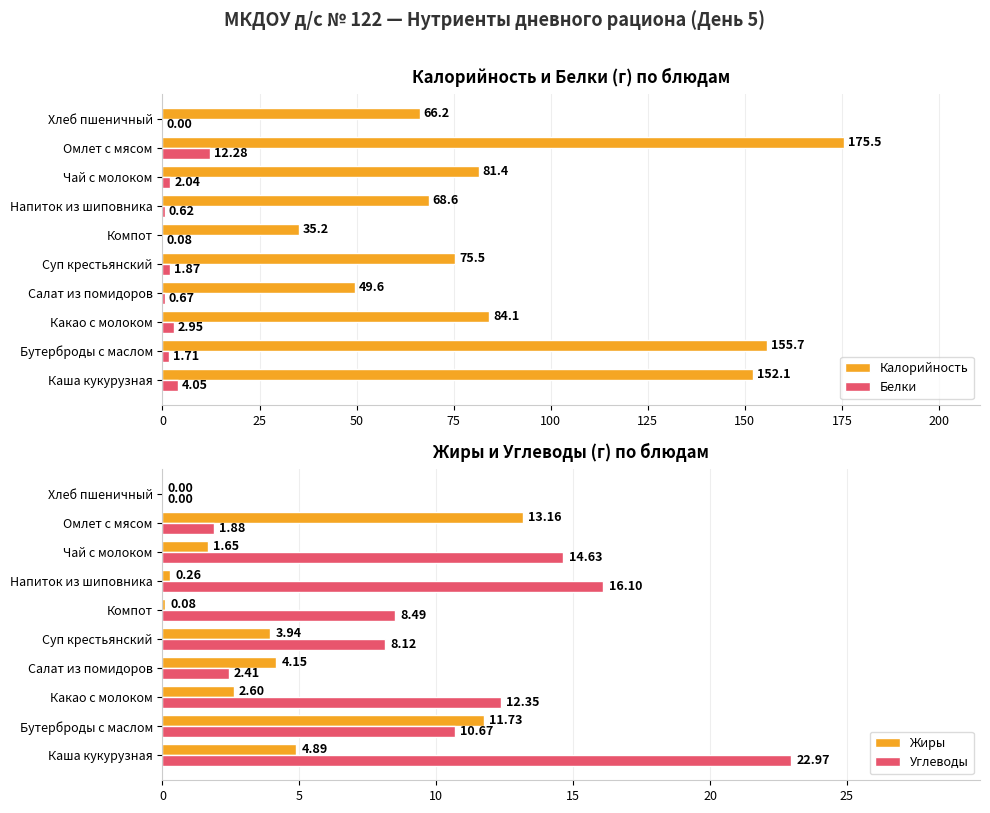

What is the difference between the Калорийность values at Бутерброды с маслом and Каша кукурузная?

3.7